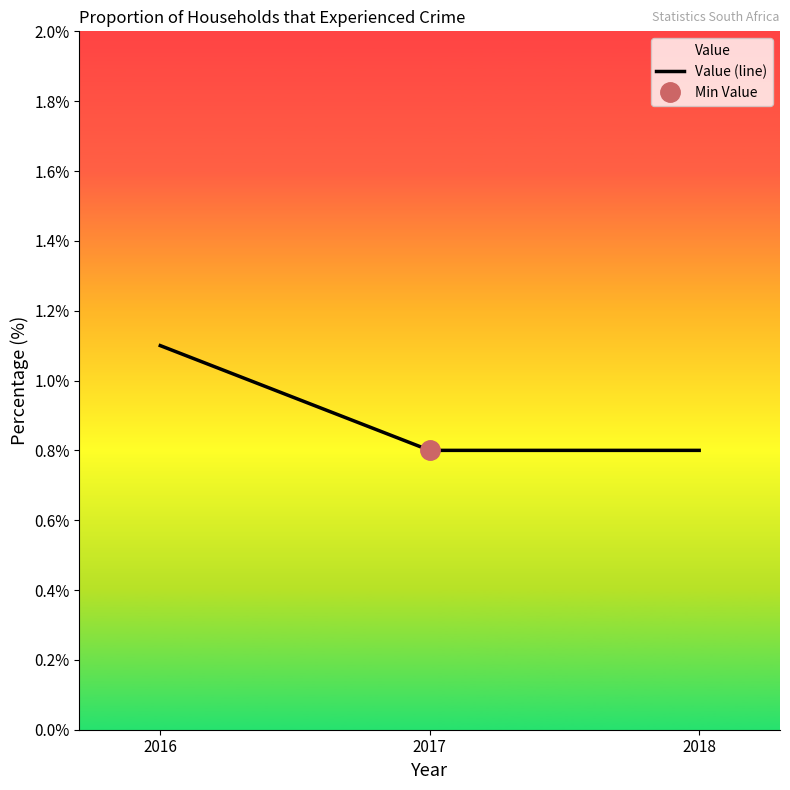

Reading left to right, extract all data points from this chart.

2016=1.1	2017=0.8	2018=0.8